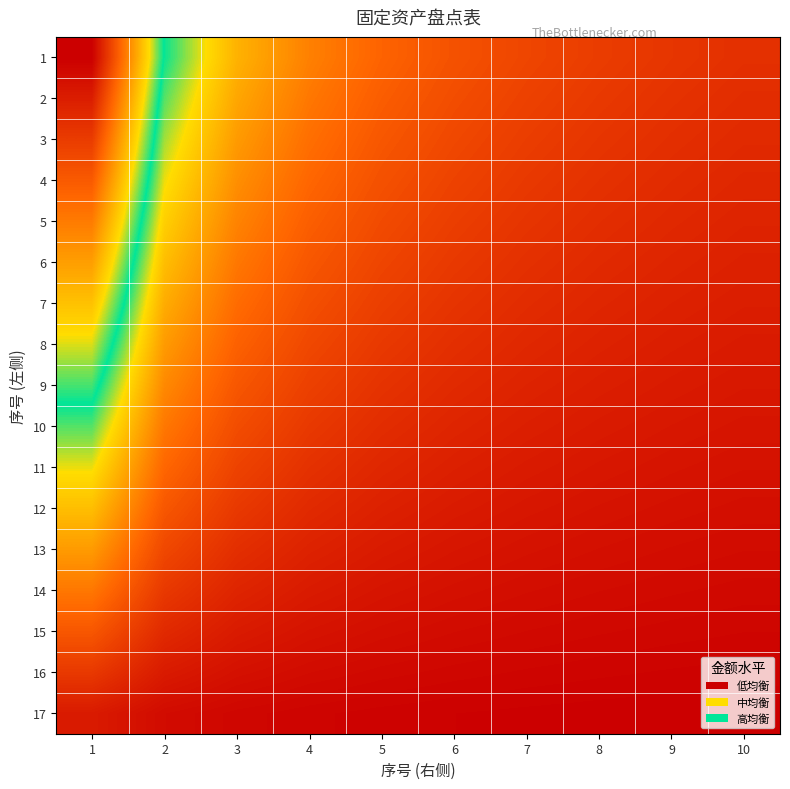

Reading left to right, transcribe all the data shown in this chart.

1: 1=1.0	2=0.5	3=0.3	4=0.2	5=0.2	6=0.2	7=0.1	8=0.1	9=0.1	10=0.1
2: 1=0.9	2=0.5	3=0.3	4=0.2	5=0.2	6=0.2	7=0.1	8=0.1	9=0.1	10=0.1
3: 1=0.9	2=0.4	3=0.3	4=0.2	5=0.2	6=0.1	7=0.1	8=0.1	9=0.1	10=0.1
4: 1=0.8	2=0.4	3=0.3	4=0.2	5=0.2	6=0.1	7=0.1	8=0.1	9=0.1	10=0.1
5: 1=0.8	2=0.4	3=0.3	4=0.2	5=0.1	6=0.1	7=0.1	8=0.1	9=0.1	10=0.1
6: 1=0.7	2=0.3	3=0.2	4=0.2	5=0.1	6=0.1	7=0.1	8=0.1	9=0.1	10=0.1
7: 1=0.6	2=0.3	3=0.2	4=0.2	5=0.1	6=0.1	7=0.1	8=0.1	9=0.1	10=0.1
8: 1=0.6	2=0.3	3=0.2	4=0.1	5=0.1	6=0.1	7=0.1	8=0.1	9=0.1	10=0.1
9: 1=0.5	2=0.3	3=0.2	4=0.1	5=0.1	6=0.1	7=0.1	8=0.1	9=0.1	10=0.0
10: 1=0.5	2=0.2	3=0.2	4=0.1	5=0.1	6=0.1	7=0.1	8=0.1	9=0.0	10=0.0
11: 1=0.4	2=0.2	3=0.1	4=0.1	5=0.1	6=0.1	7=0.1	8=0.0	9=0.0	10=0.0
12: 1=0.3	2=0.2	3=0.1	4=0.1	5=0.1	6=0.1	7=0.0	8=0.0	9=0.0	10=0.0
13: 1=0.3	2=0.1	3=0.1	4=0.1	5=0.1	6=0.0	7=0.0	8=0.0	9=0.0	10=0.0
14: 1=0.2	2=0.1	3=0.1	4=0.1	5=0.0	6=0.0	7=0.0	8=0.0	9=0.0	10=0.0
15: 1=0.2	2=0.1	3=0.1	4=0.0	5=0.0	6=0.0	7=0.0	8=0.0	9=0.0	10=0.0
16: 1=0.1	2=0.1	3=0.0	4=0.0	5=0.0	6=0.0	7=0.0	8=0.0	9=0.0	10=0.0
17: 1=0.1	2=0.0	3=0.0	4=0.0	5=0.0	6=0.0	7=0.0	8=0.0	9=0.0	10=0.0